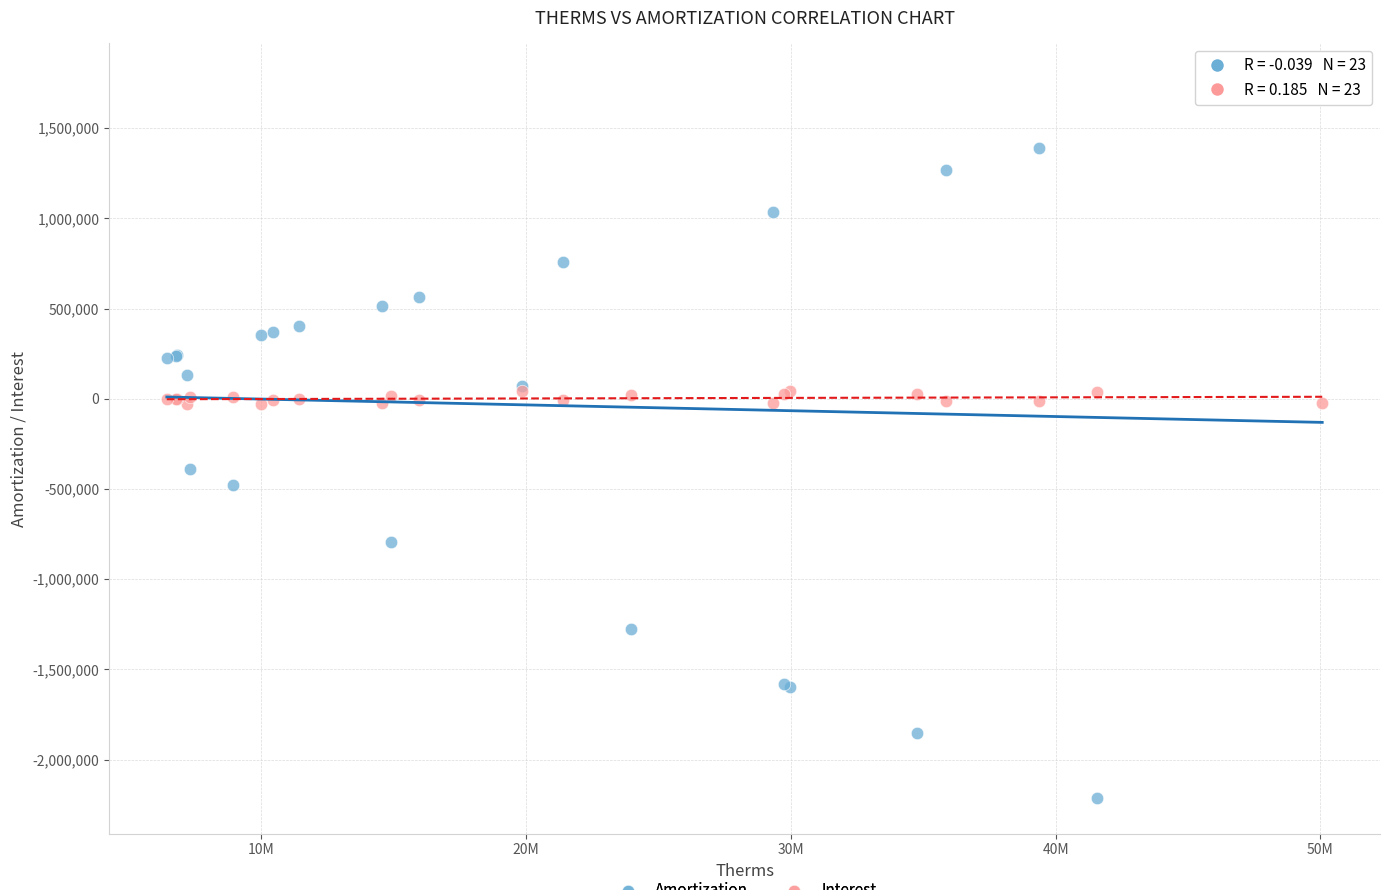

Which series reaches the maximum Y coordinate?

Amortization